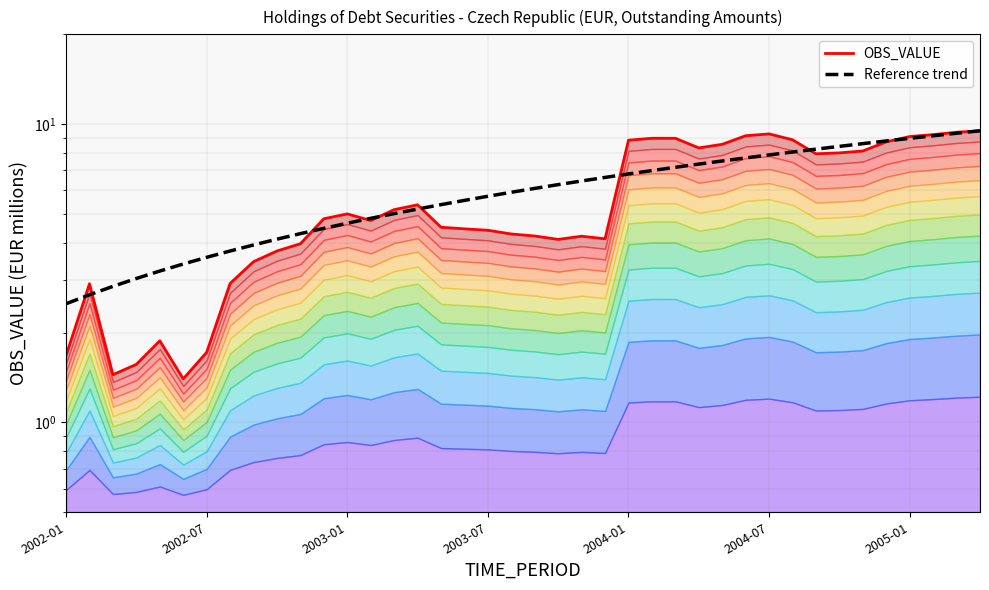

What is the spread (max minus min) of values at 2005-01?

0.1